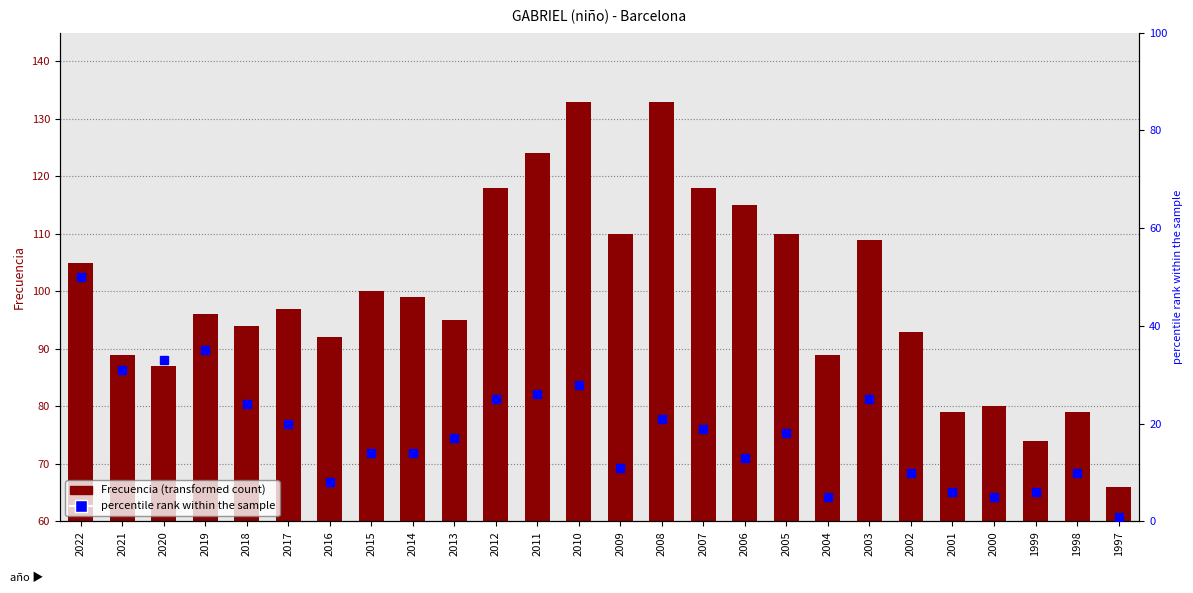

What is the maximum value shown in the chart?

133